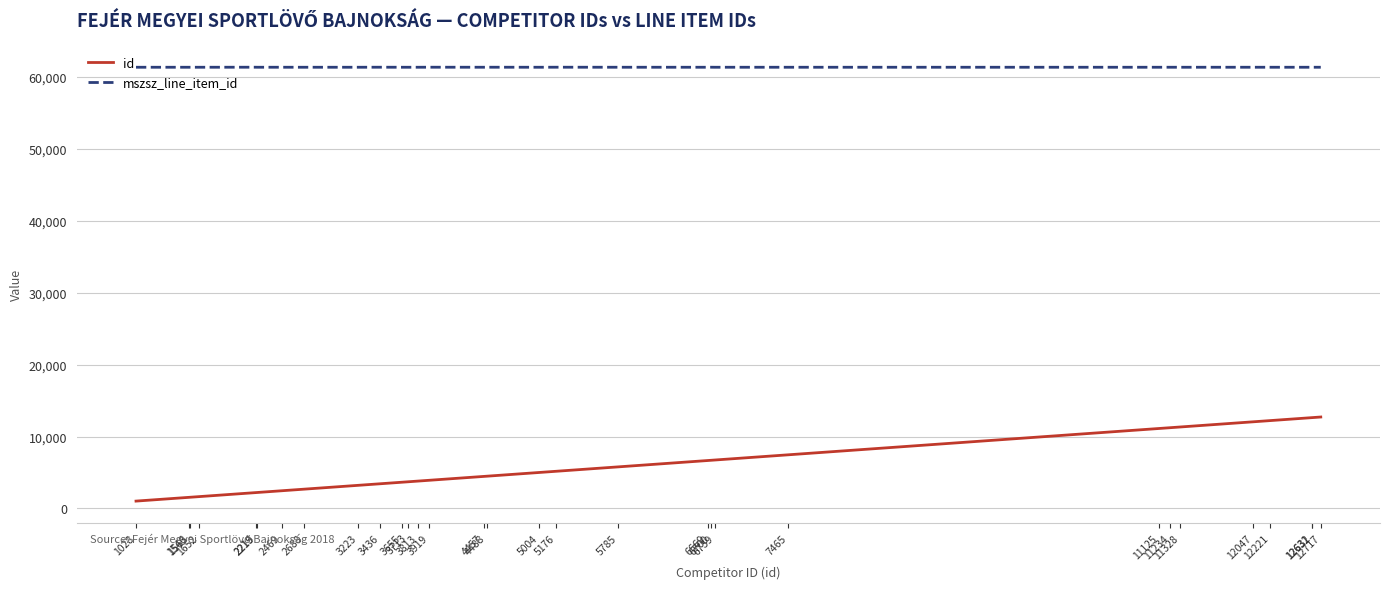

At how many categories does at least one series exceed 33256?

31